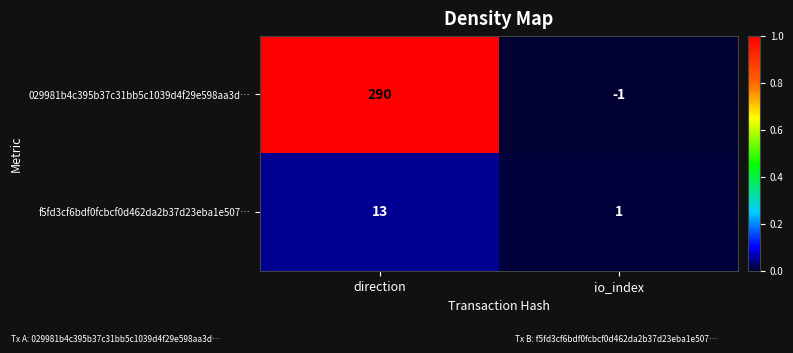

Which series changed the most between direction and io_index?

029981b4c395b37c31bb5c1039d4f29e598aa3d…